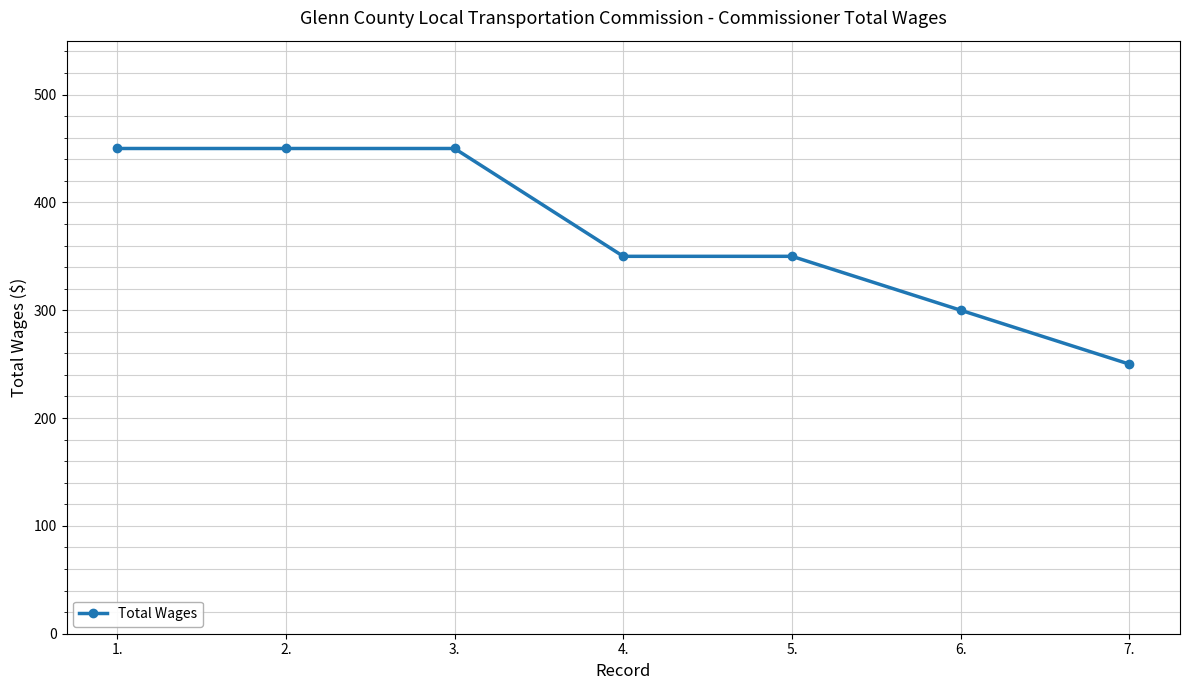

How many lines are shown in the chart?

1